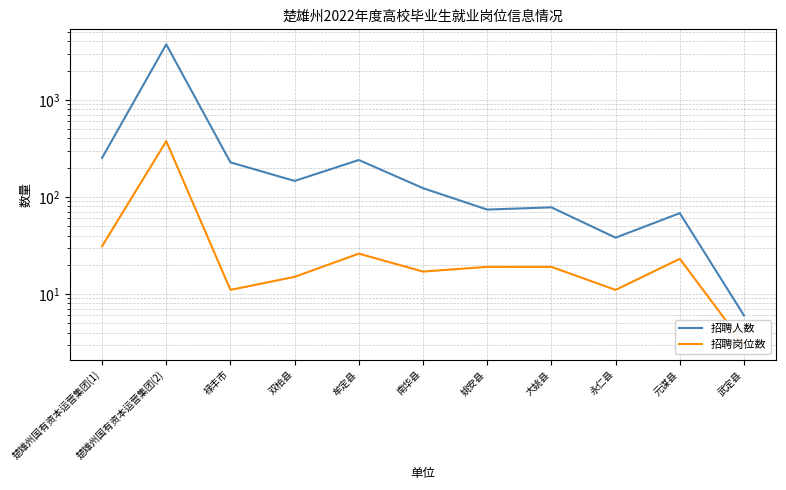

What are all the series names shown in the legend?

招聘人数, 招聘岗位数